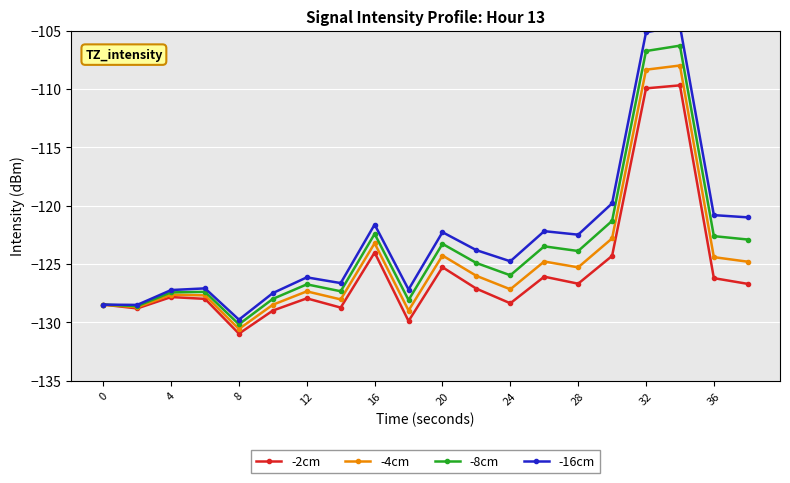

How many lines are shown in the chart?

4